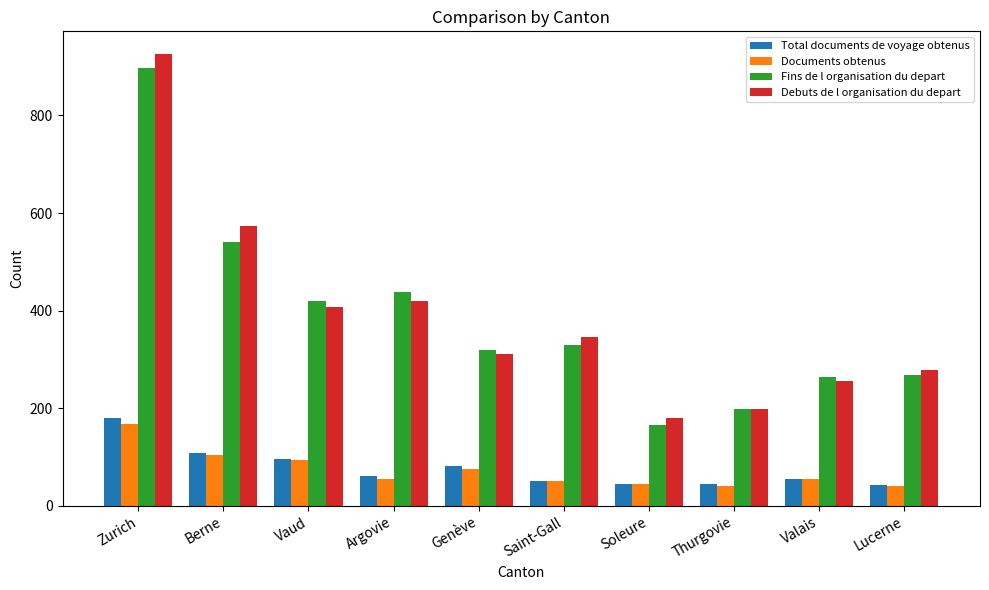

What is the spread (max minus min) of values at Valais?

210